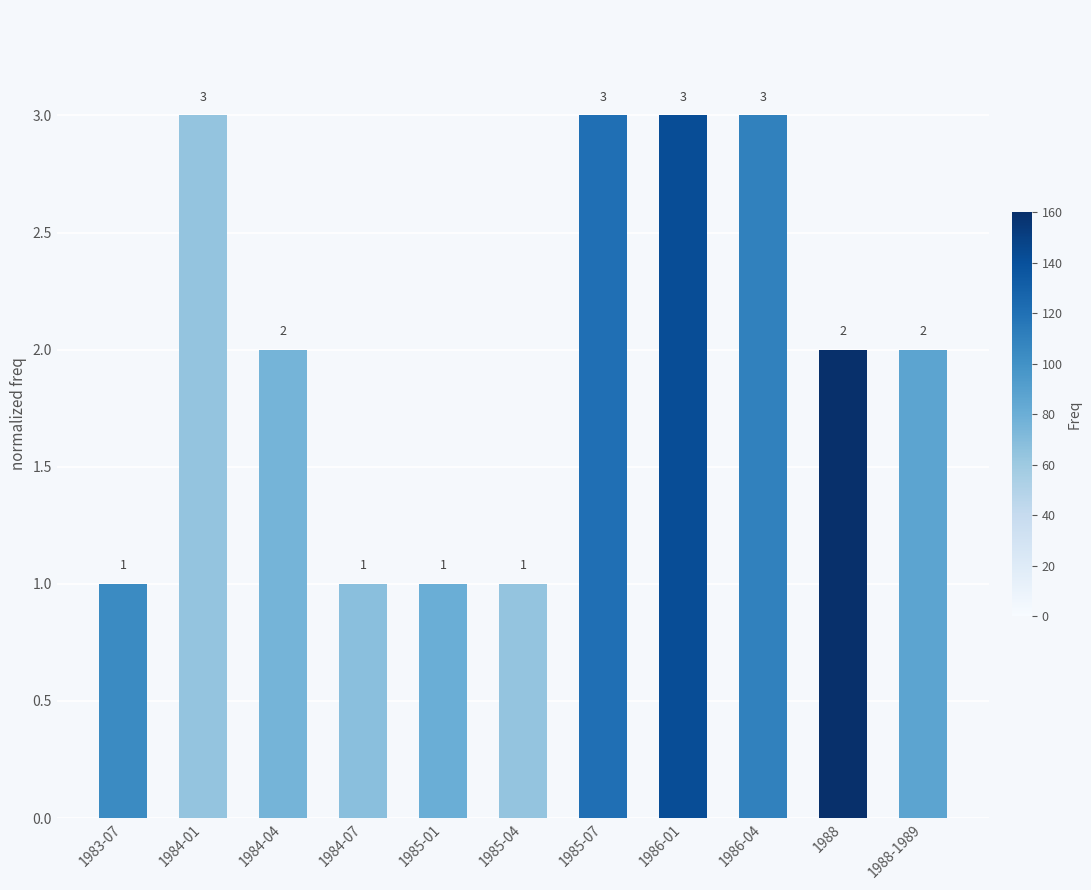

Approximately how many times larger is the value at 1986-01 compared to 1985-01?

3.0